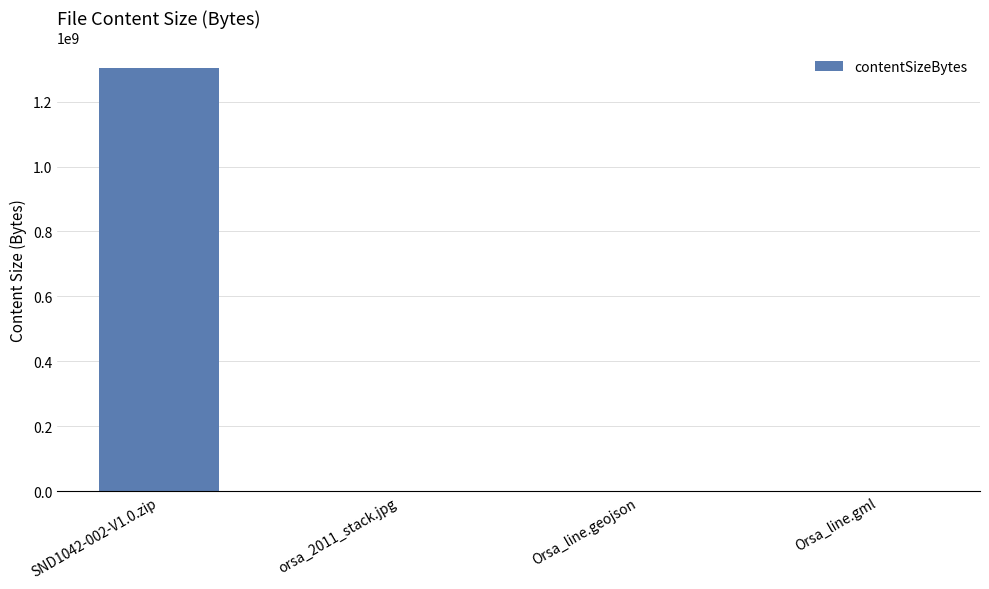

What is the sum of all values?

1304381847